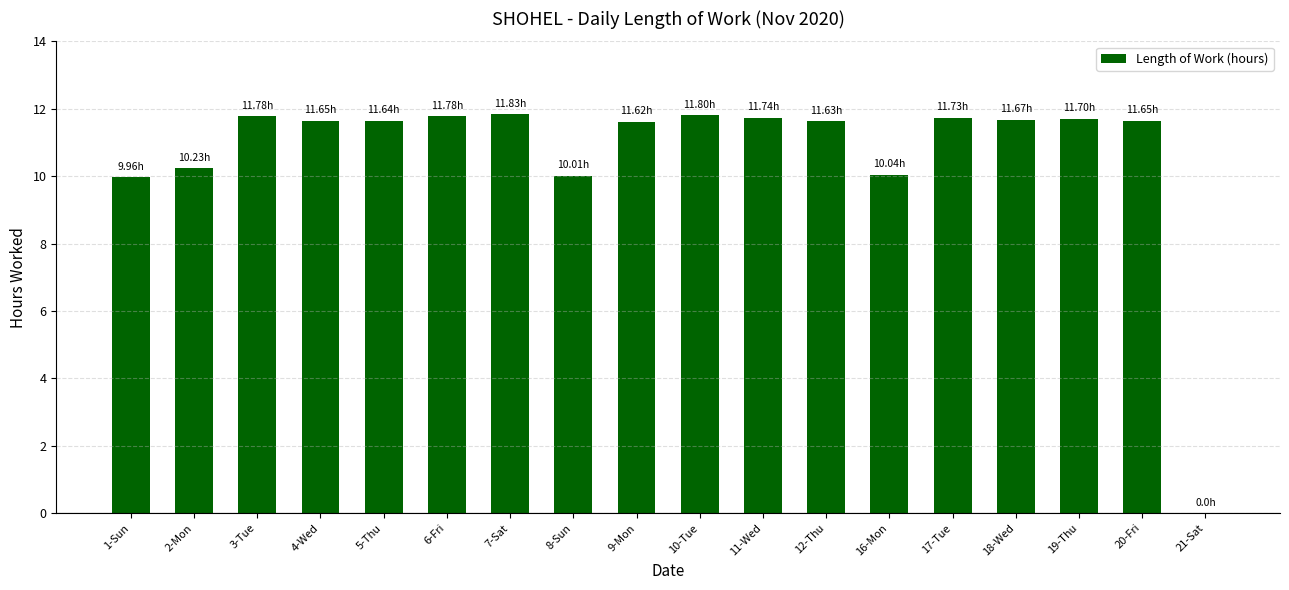

Is it true that the value at 21-Sat is 0.0?

True